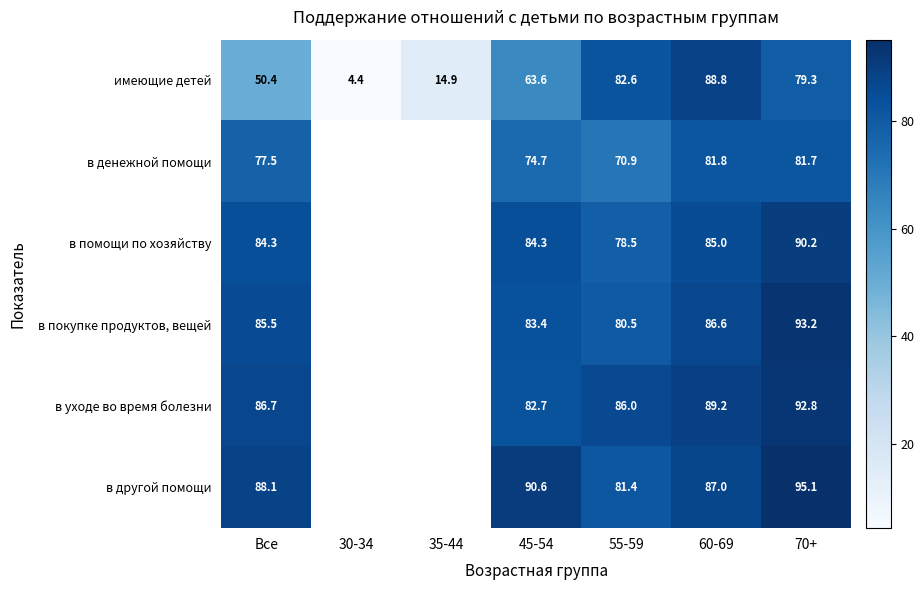

At Все, list the series in order from largest to smallest.

в другой помощи, в уходе во время болезни, в покупке продуктов, вещей, в помощи по хозяйству, в денежной помощи, имеющие детей